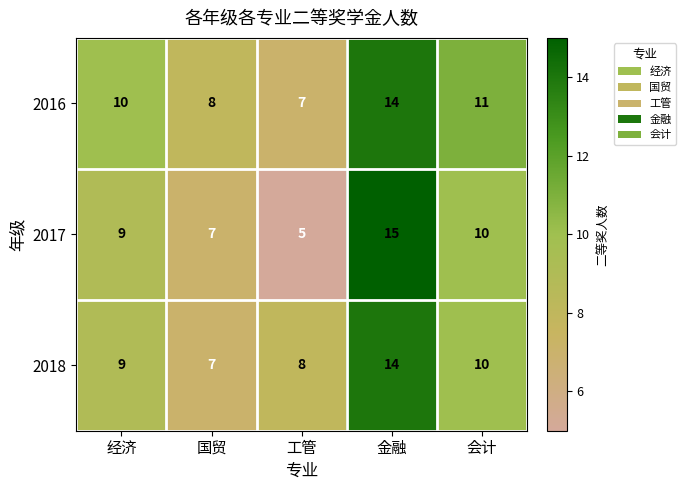

Reading left to right, list all the values displayed in this chart.

2016: 经济=10	国贸=8	工管=7	金融=14	会计=11
2017: 经济=9	国贸=7	工管=5	金融=15	会计=10
2018: 经济=9	国贸=7	工管=8	金融=14	会计=10